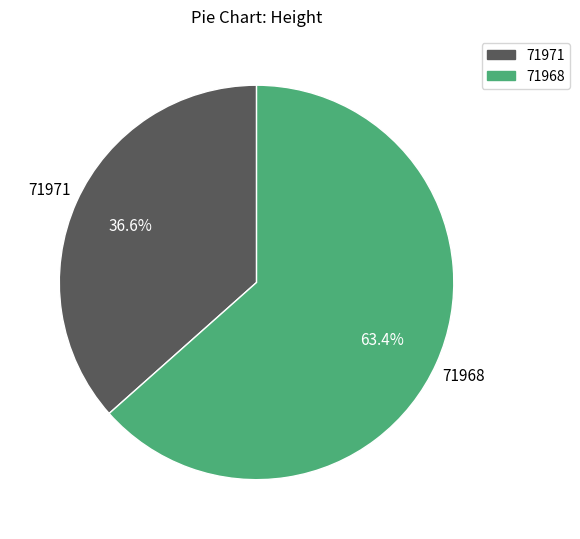

Approximately how many times larger is the value at 71971 compared to 71968?

0.6